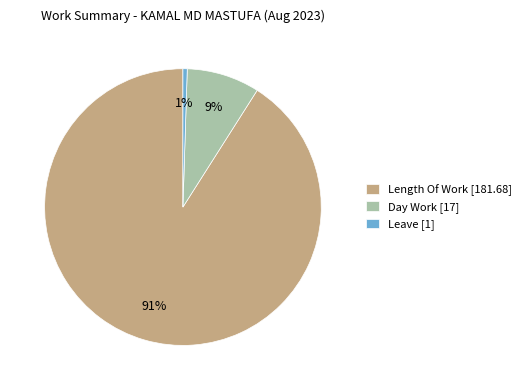

Which category has the biggest portion of the pie?

Length Of Work [181.68]